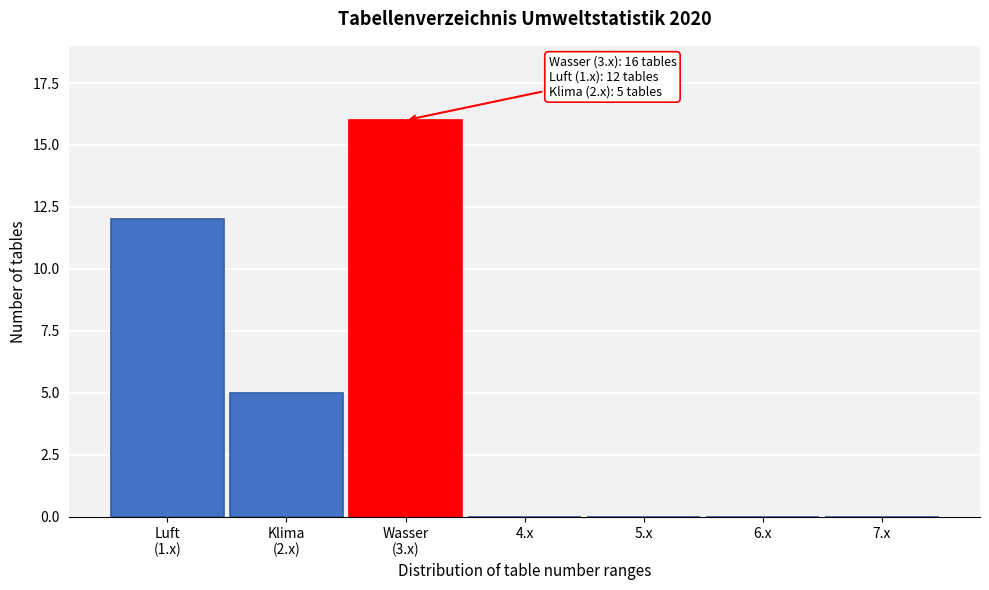

What is the maximum value shown in the chart?

16